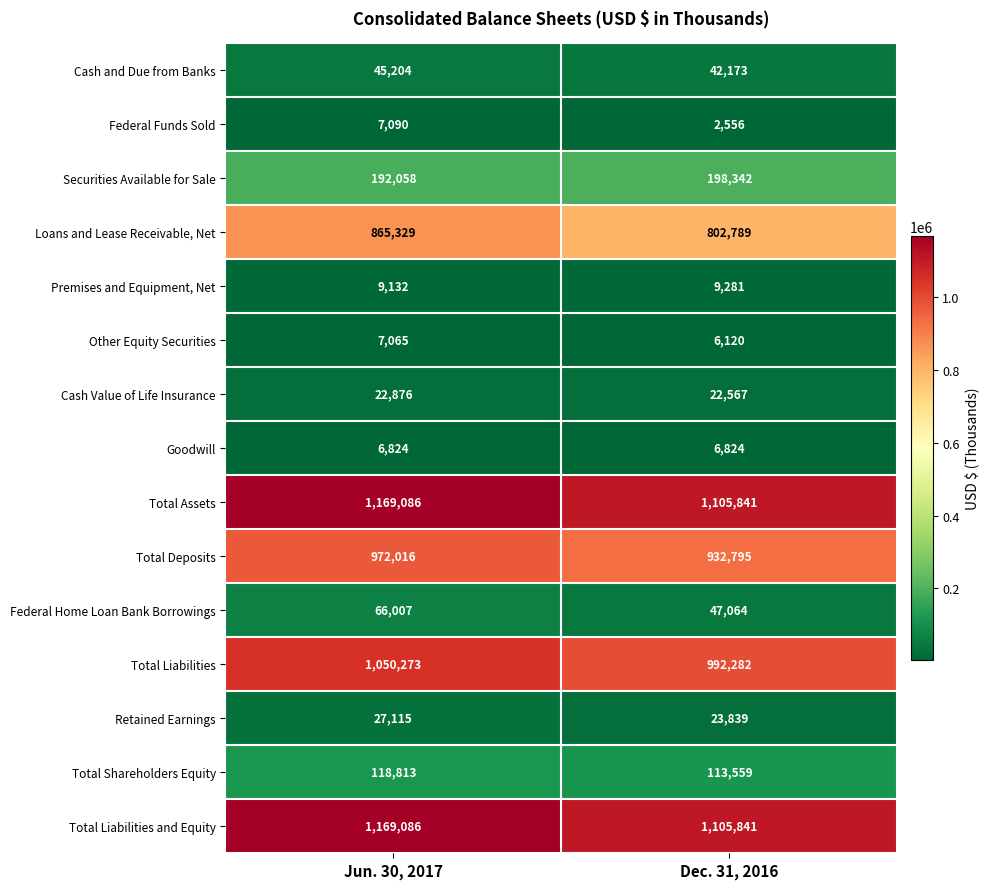

What is the spread (max minus min) of values at Dec. 31, 2016?

1103285